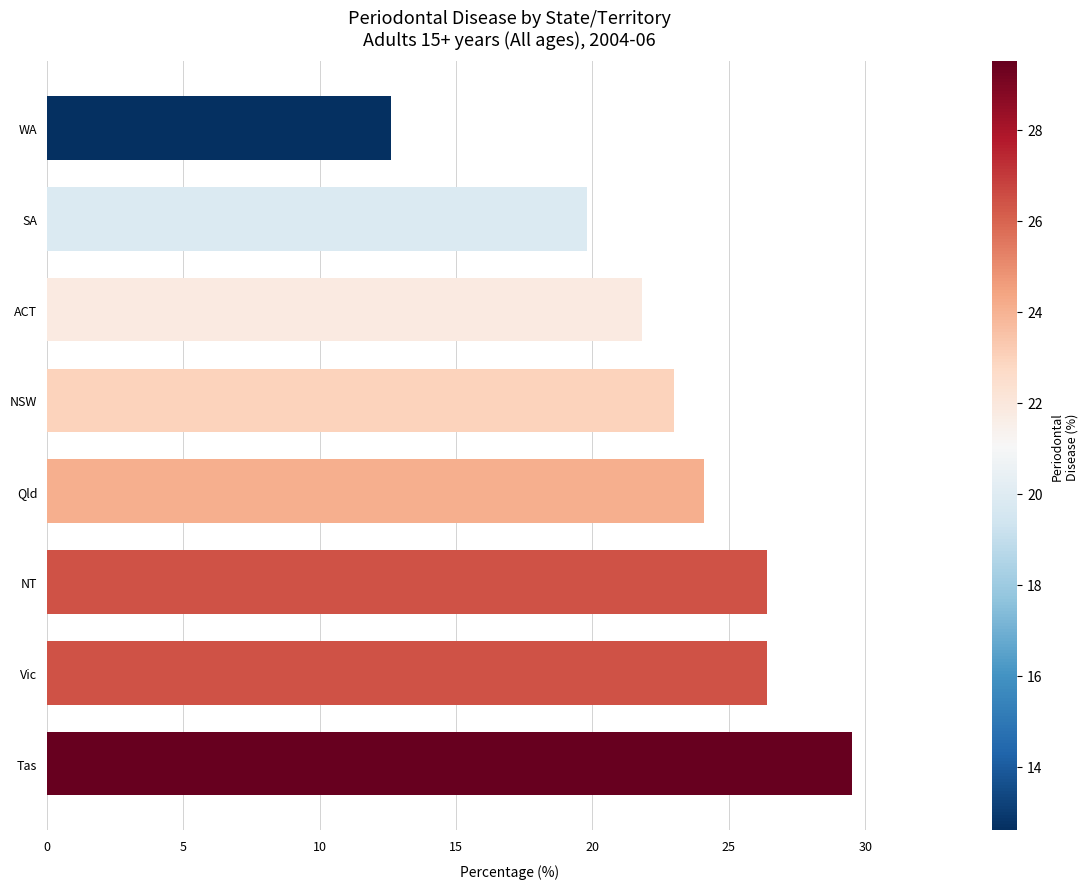

How many distinct data groups are displayed?

1